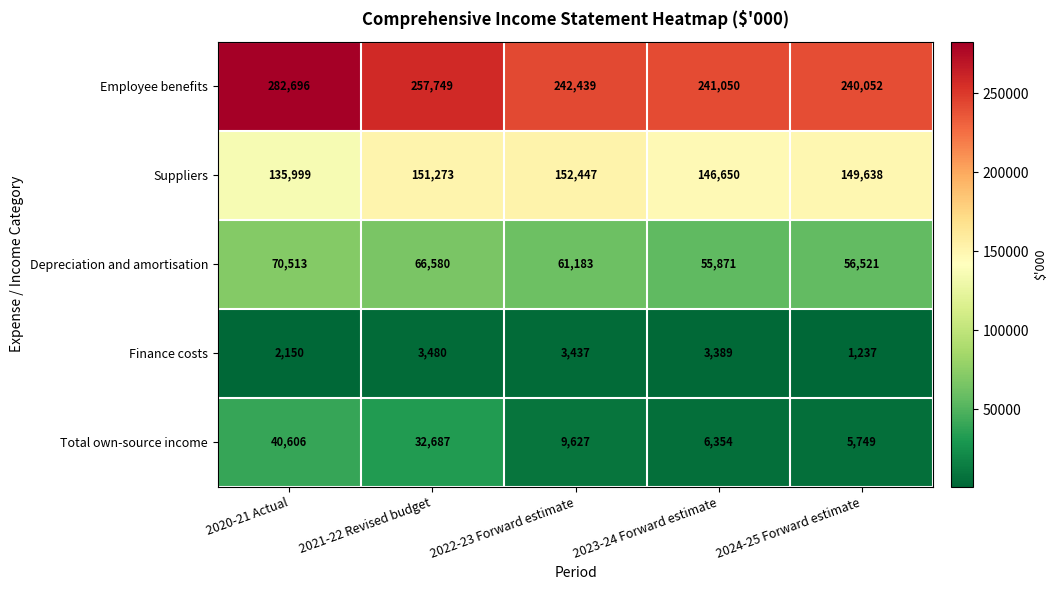

Which label corresponds to the largest value in the chart?

2020-21 Actual